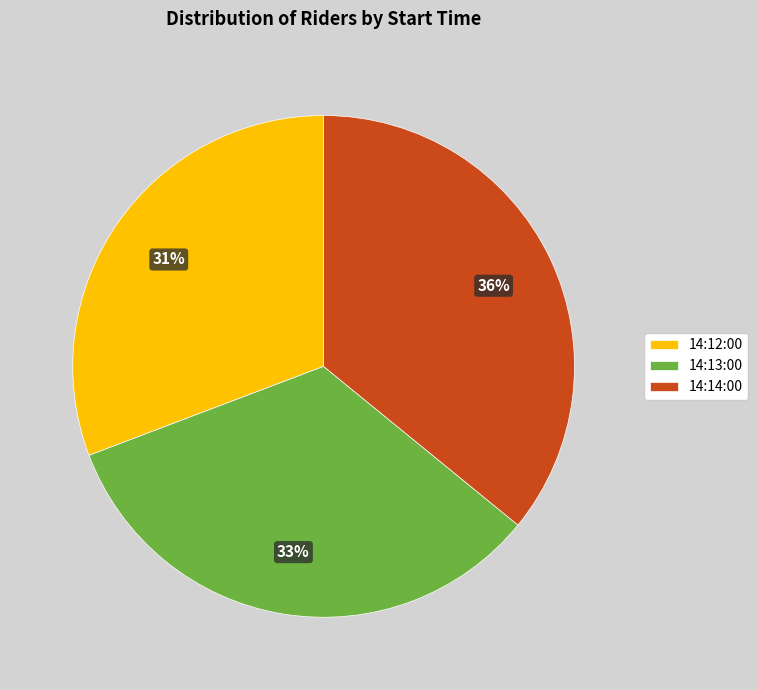

True or false: 14:14:00 accounts for 36% of the total.

True